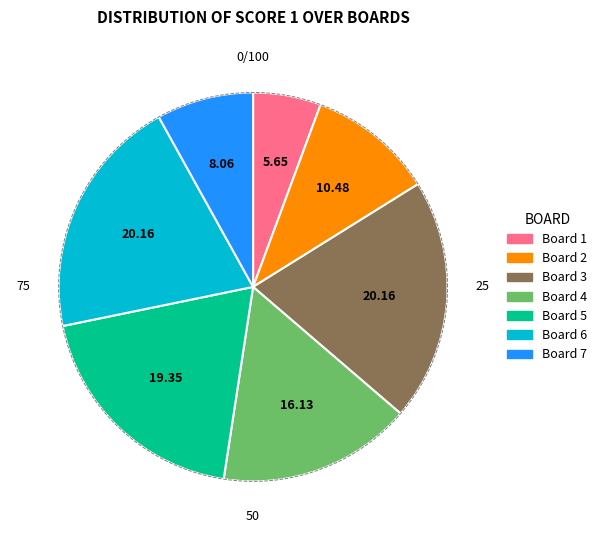

Is Board 5 the majority of the pie?

No